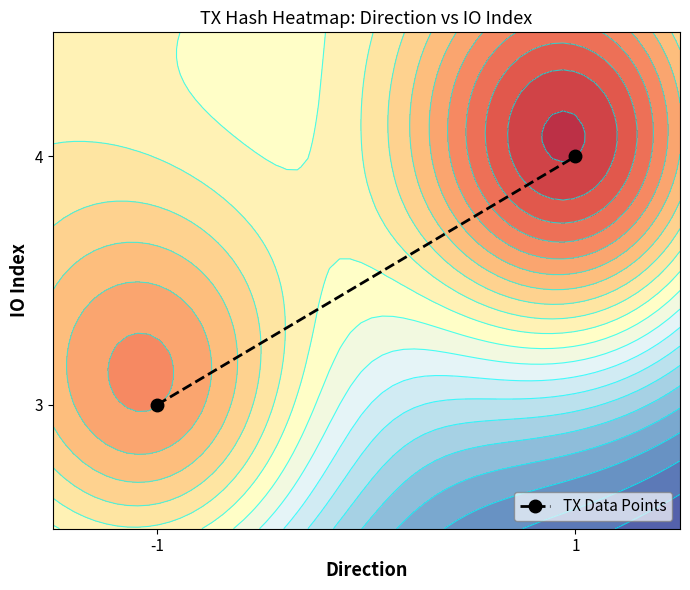

Reading left to right, extract all data points from this chart.

-1=3	1=4